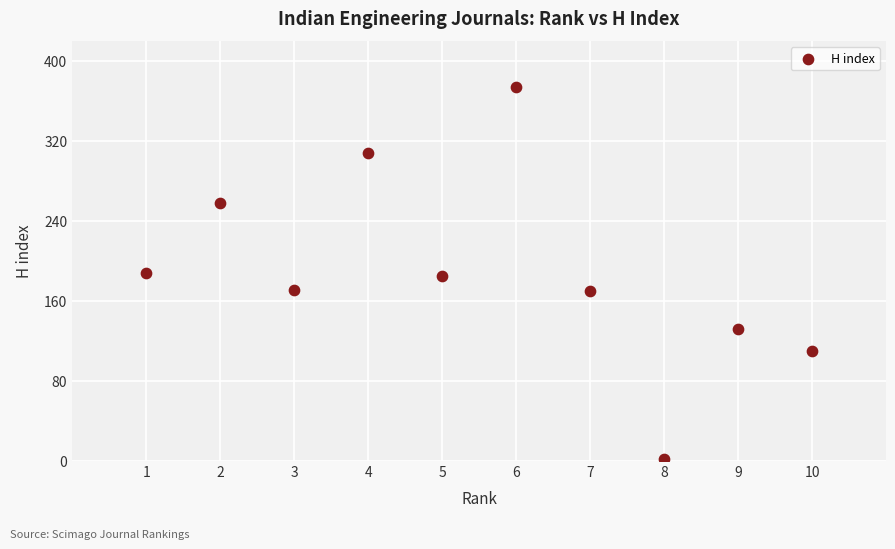

What is the range of Y values (max minus min)?

372